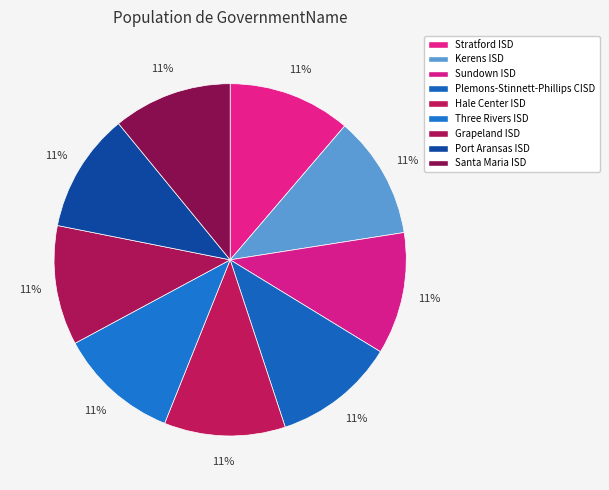

Count the number of slices in the pie.

9